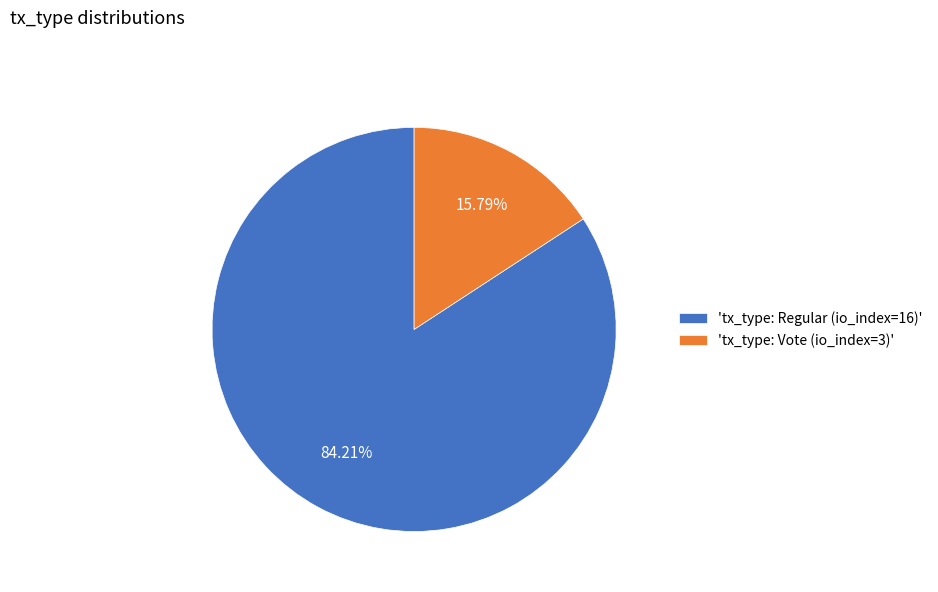

Combined, do 'tx_type: Vote (io_index=3)' and 'tx_type: Regular (io_index=16)' account for over 50%?

Yes